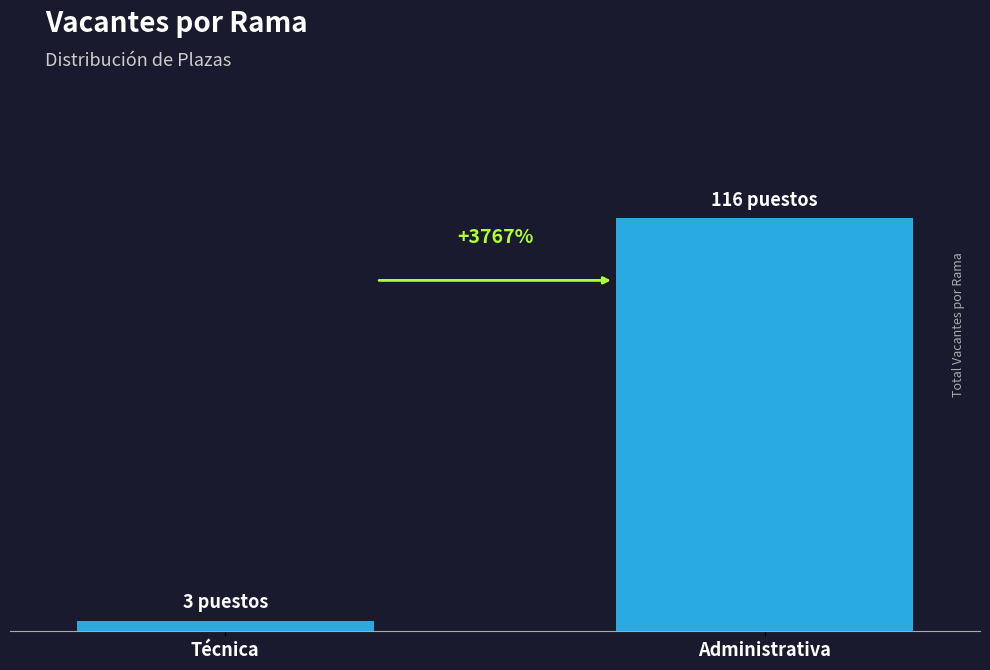

What is the smallest value displayed?

3